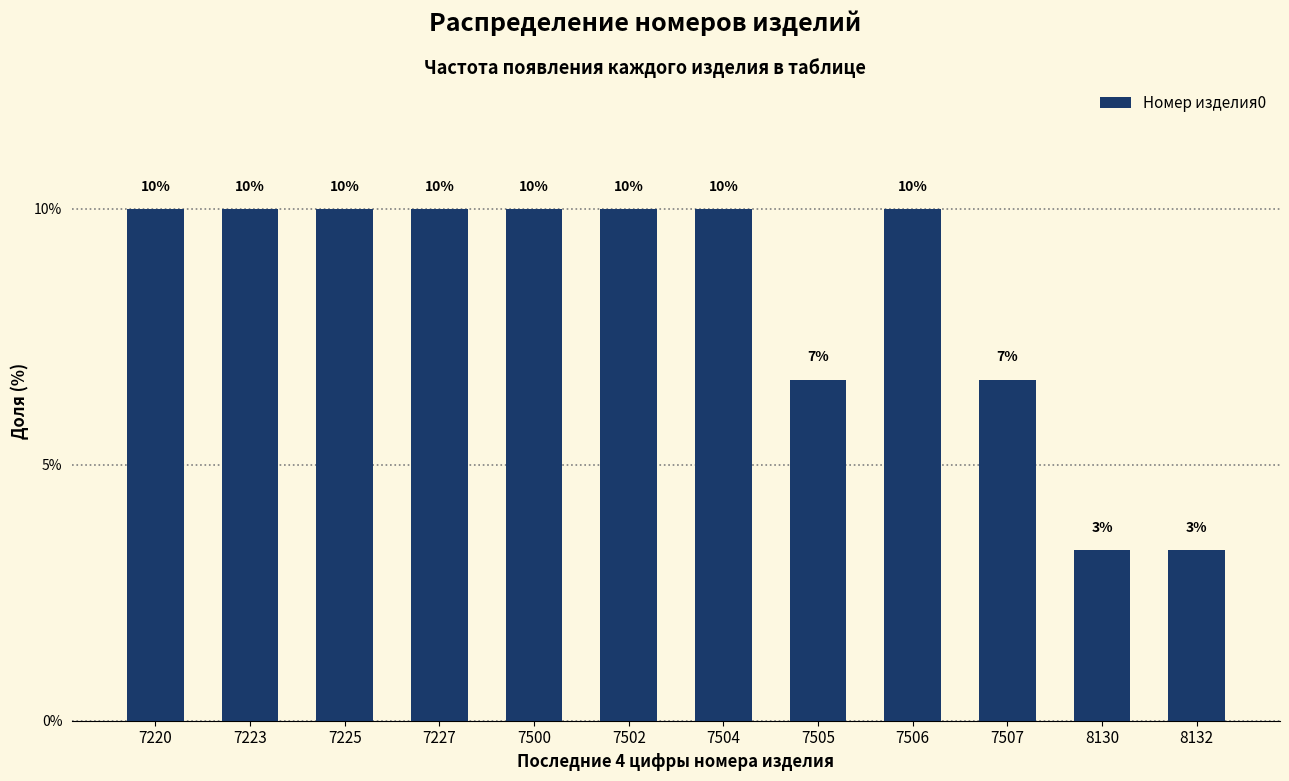

Read the value at 7220.

10.0